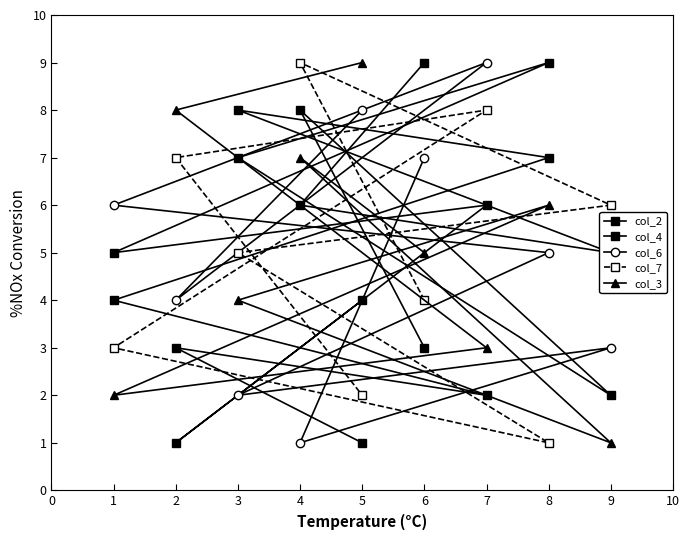

List the series in order of their peak value, lowest first.

col_2, col_4, col_6, col_7, col_3